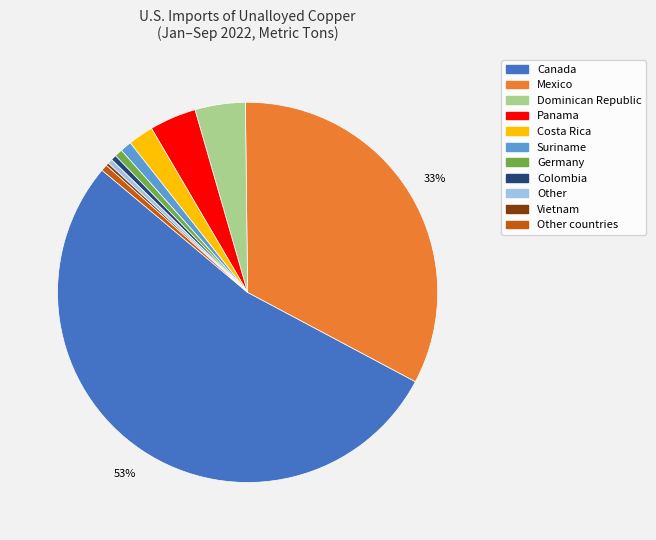

To the nearest percent, what is the average slice percentage?

9%